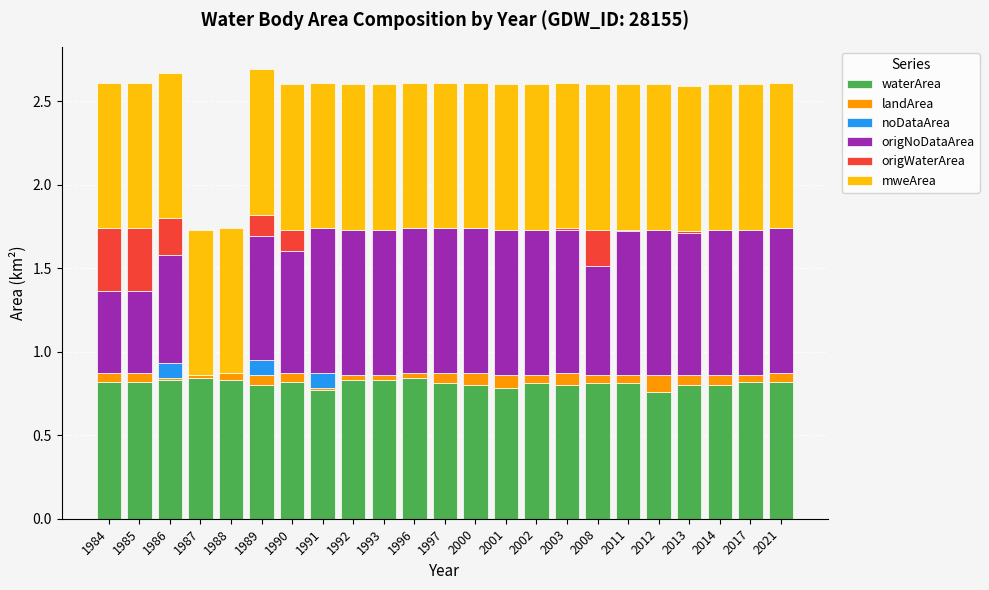

The value of waterArea at 2012 is 1.1. True or false?

False